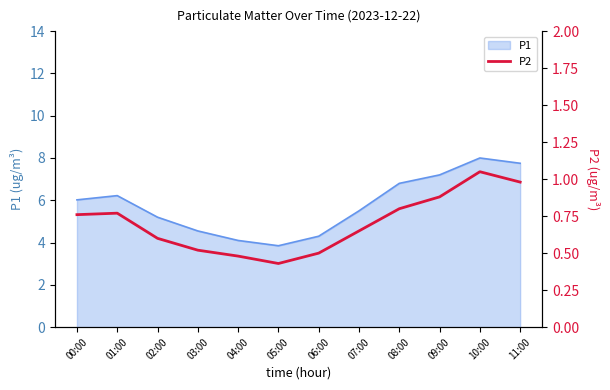

Does the chart display data point markers on the line(s)?

No